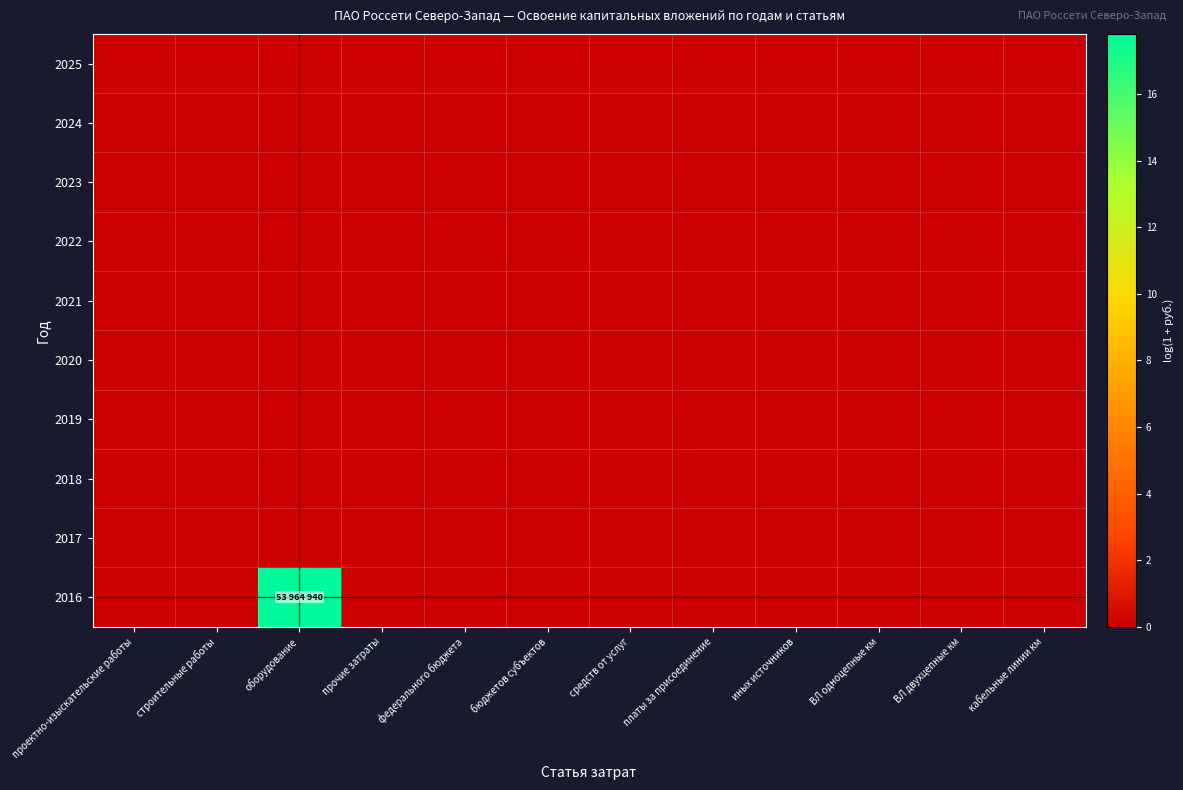

Which series changed the most between федерального бюджета and платы за присоединение?

2016